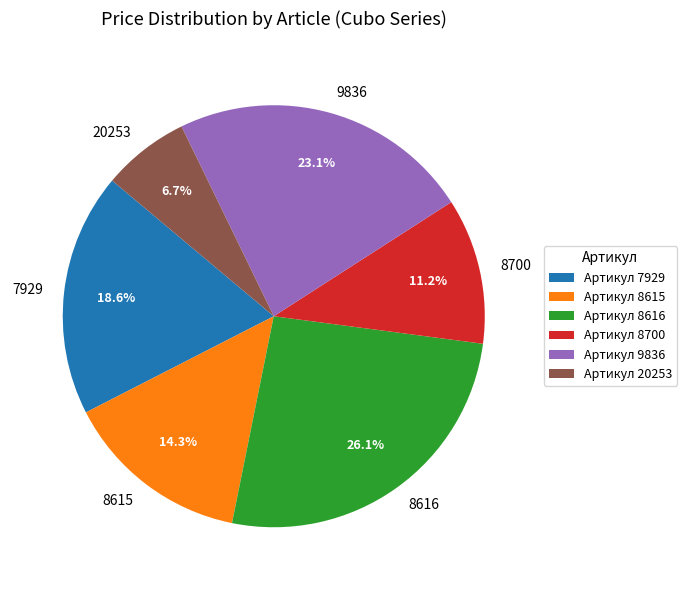

What percentage is NOT represented by 8700?

88.8%